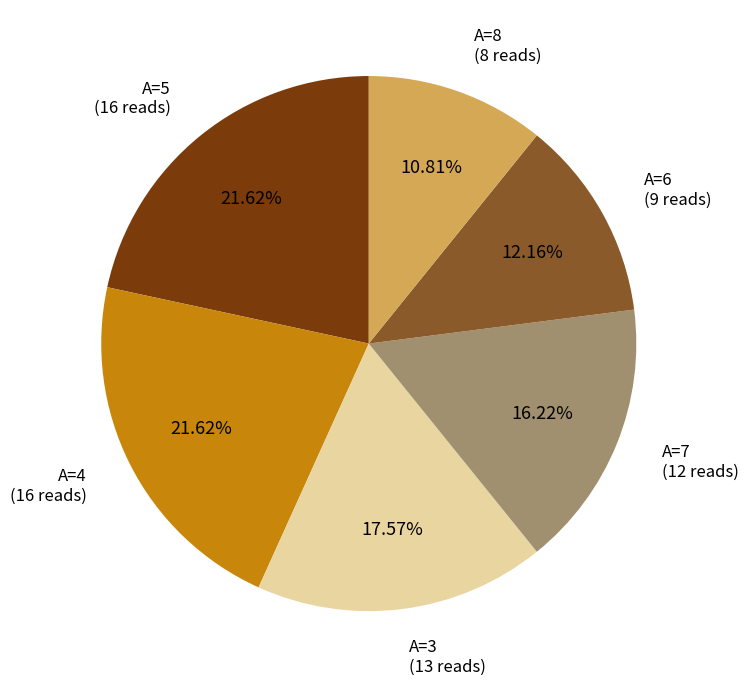

Is there a majority slice in this chart?

No